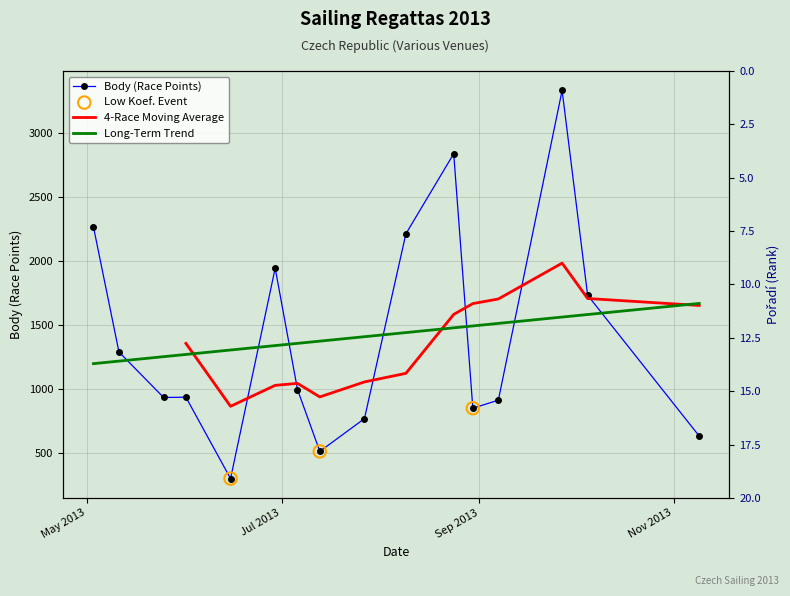

What is the total value across all series at 2013-08-30?

869